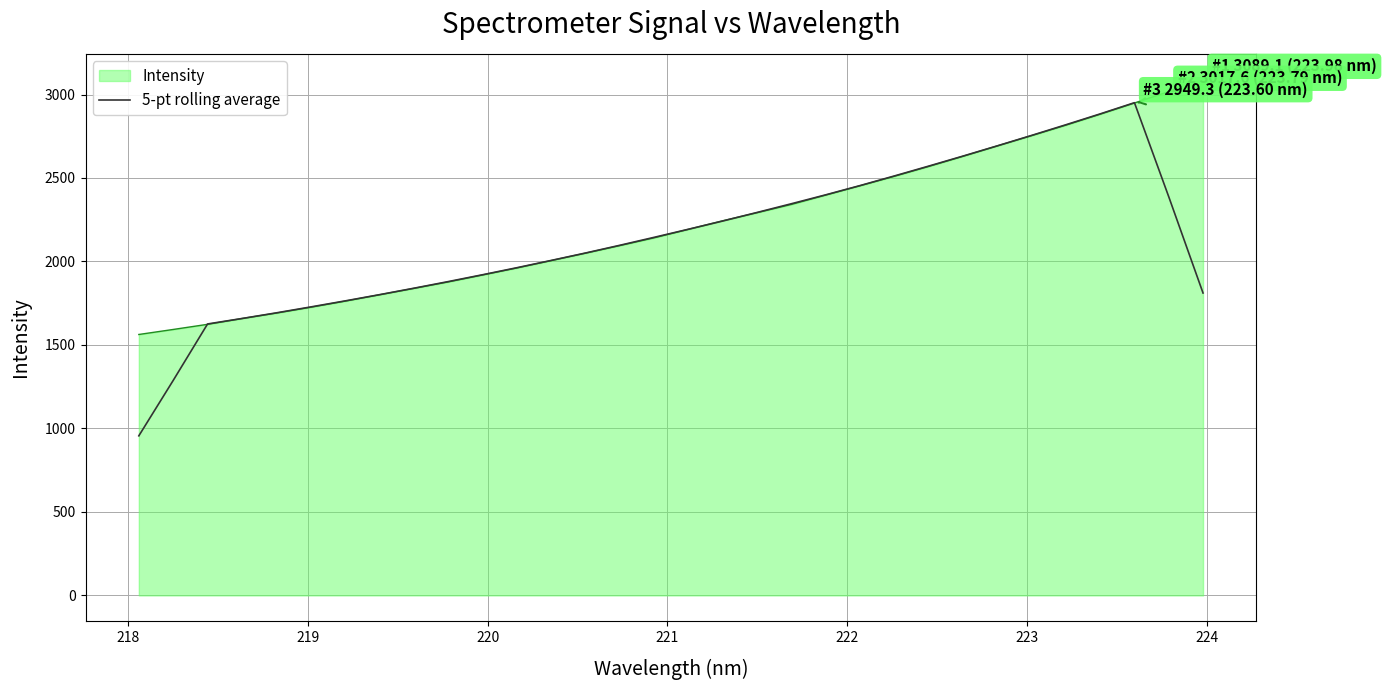

Which series has the largest range (max minus min)?

5-pt rolling average